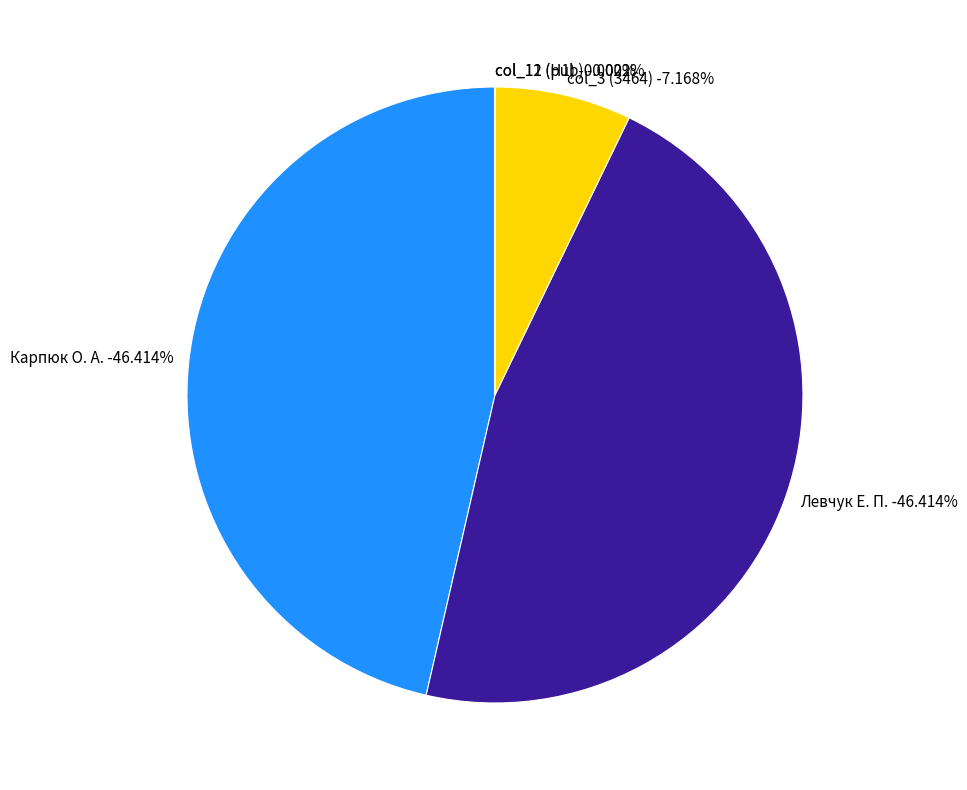

How many slices are in this pie chart?

5